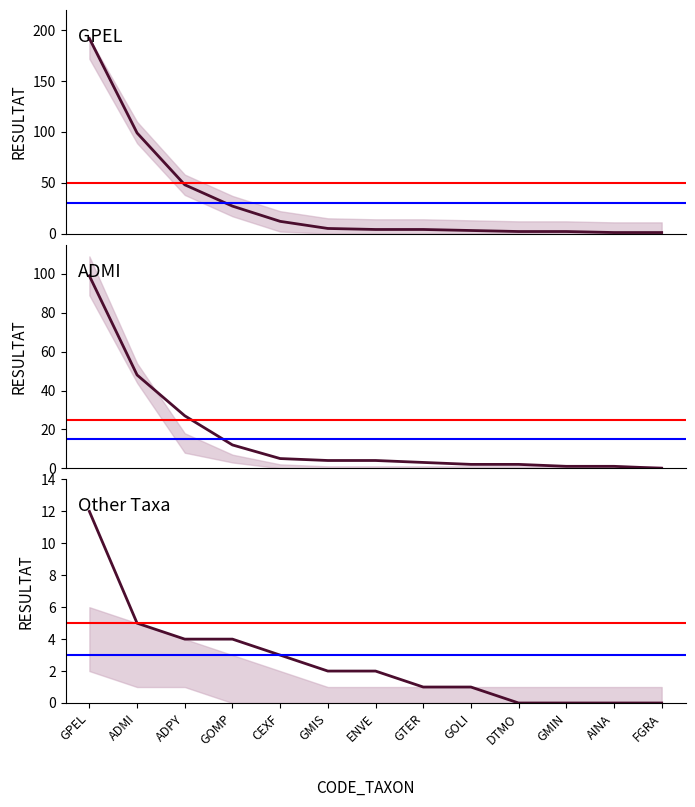

At which label is the value closest to 96?

ADMI